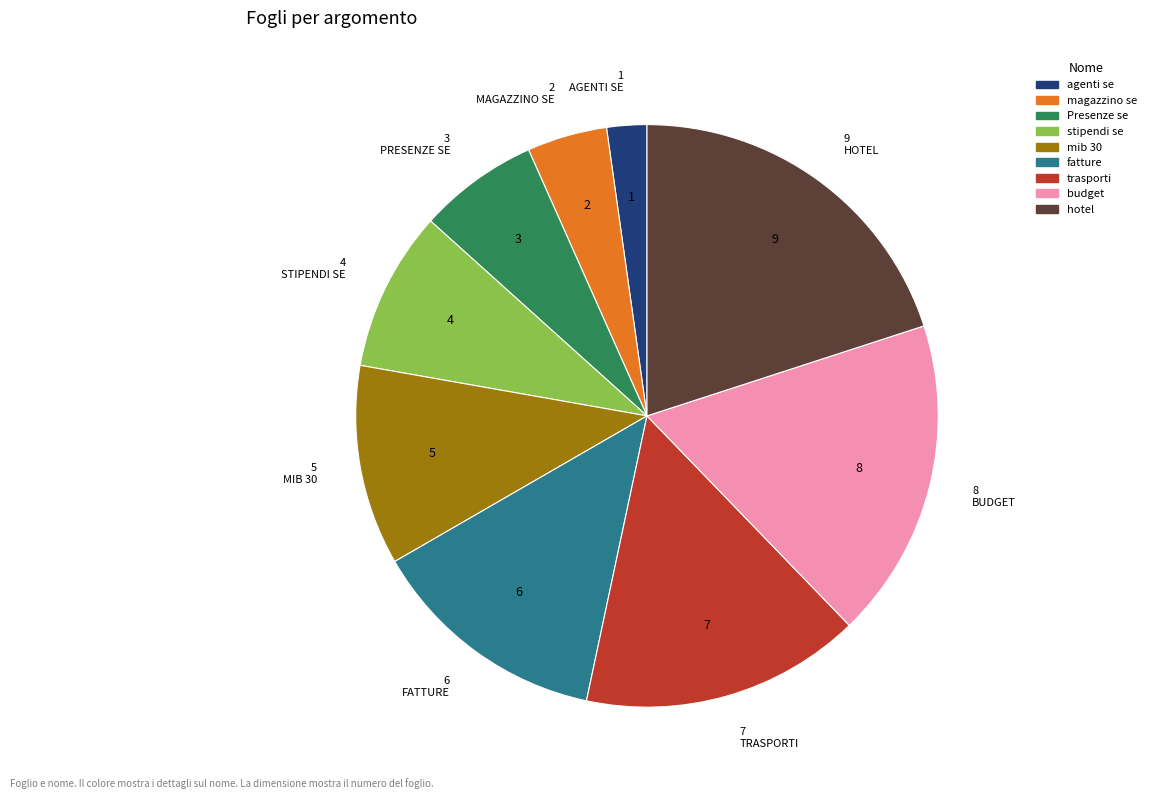

Is the sum of trasporti and fatture greater than half?

No